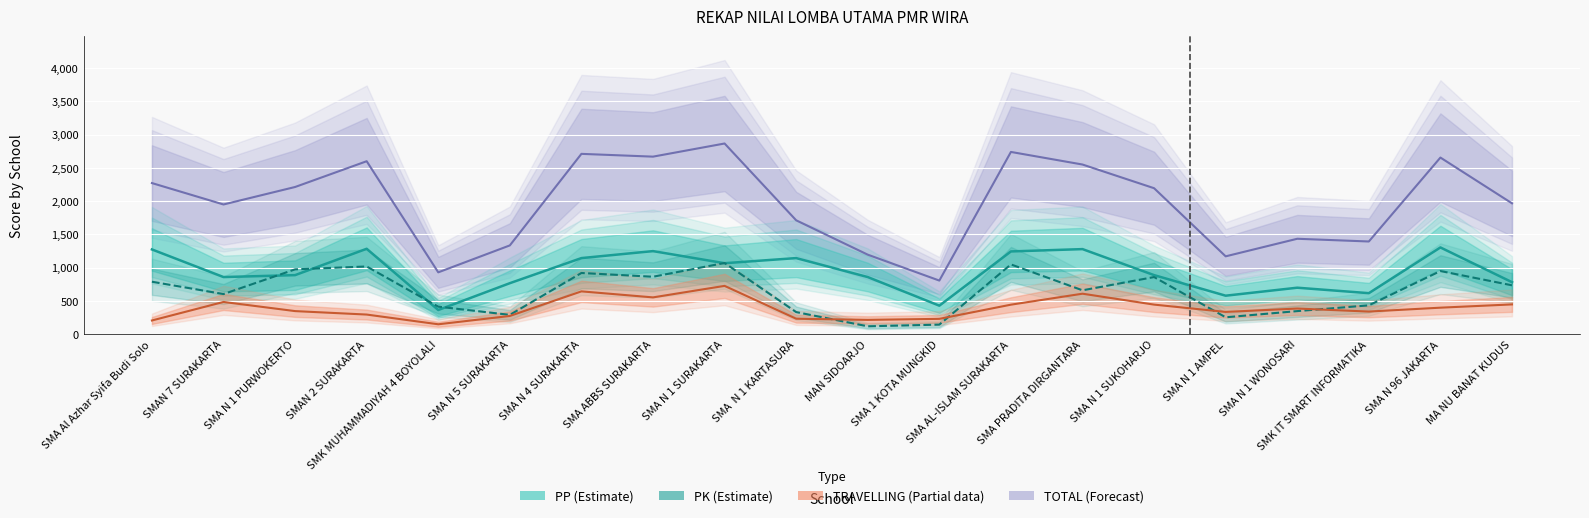

What is the difference between the maximum and minimum values in the PP series?

940.0